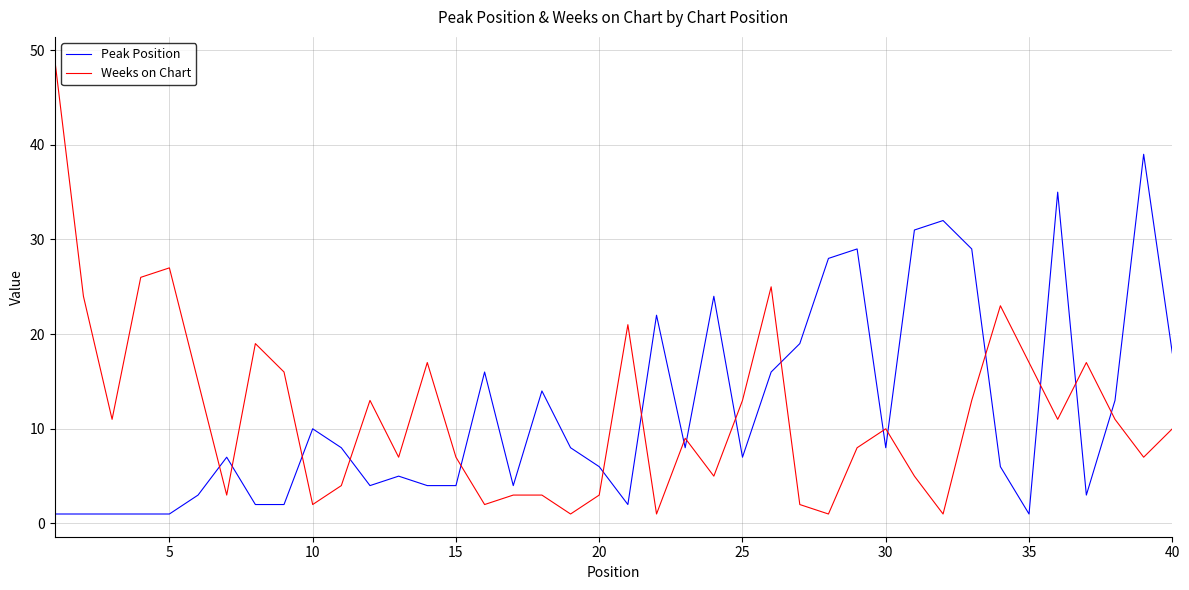

How many lines are shown in the chart?

2